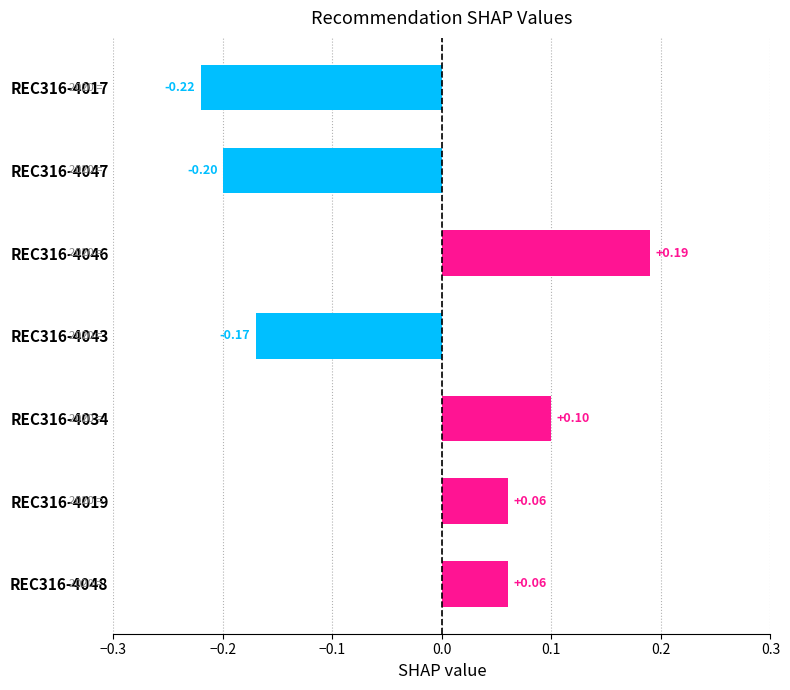

What is the difference between the second highest and minimum values?

0.3